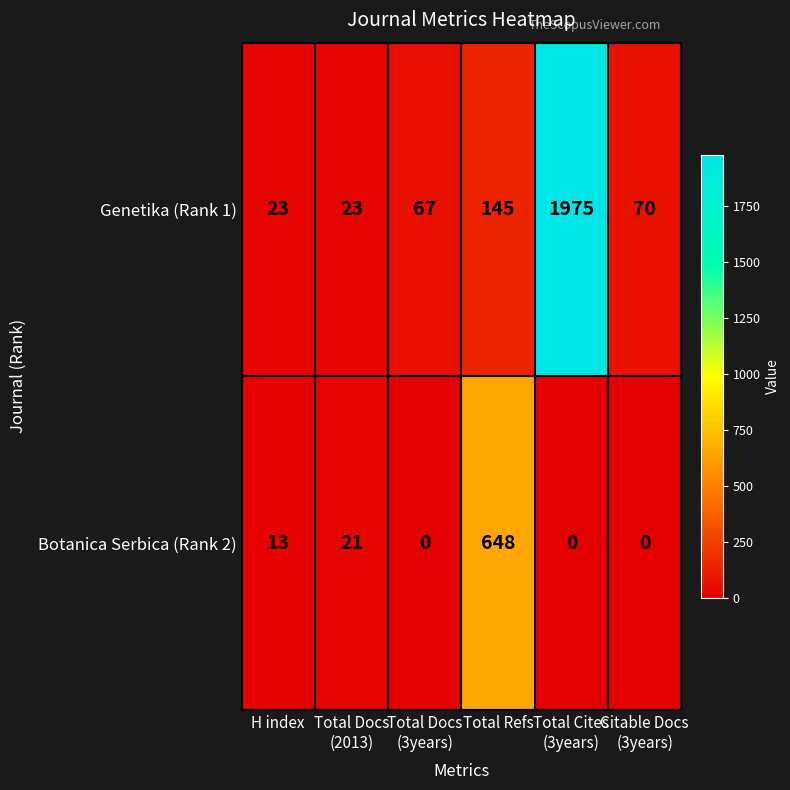

Reading left to right, transcribe all the data shown in this chart.

Genetika (Rank 1): 23	23	67	145	1975	70
Botanica Serbica (Rank 2): 13	21	0	648	0	0